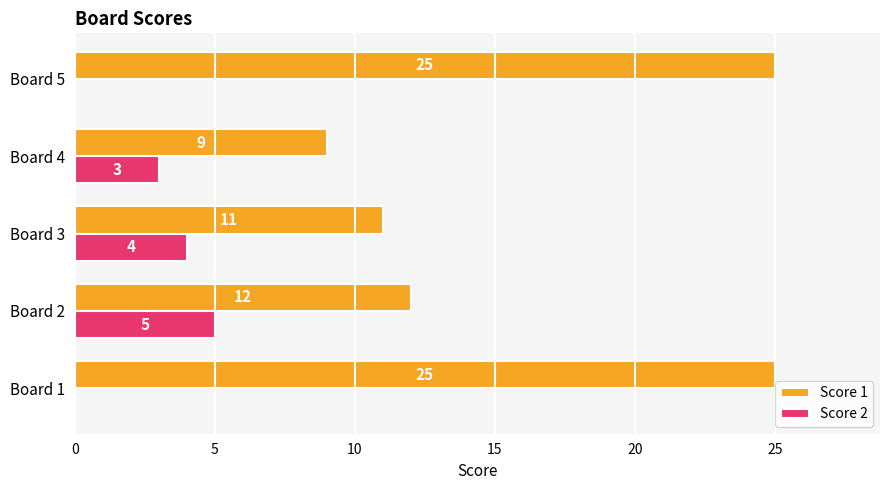

Is it true that Score 1 equals 15 at Board 4?

False